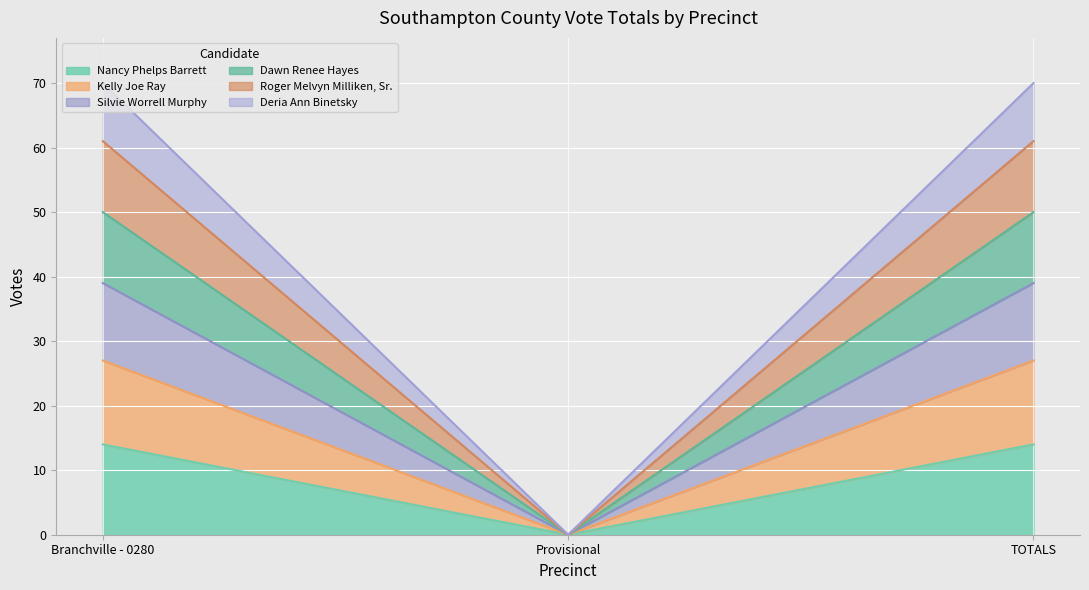

What are all the series names shown in the legend?

Nancy Phelps Barrett, Kelly Joe Ray, Silvie Worrell Murphy, Dawn Renee Hayes, Roger Melvyn Milliken, Sr., Deria Ann Binetsky